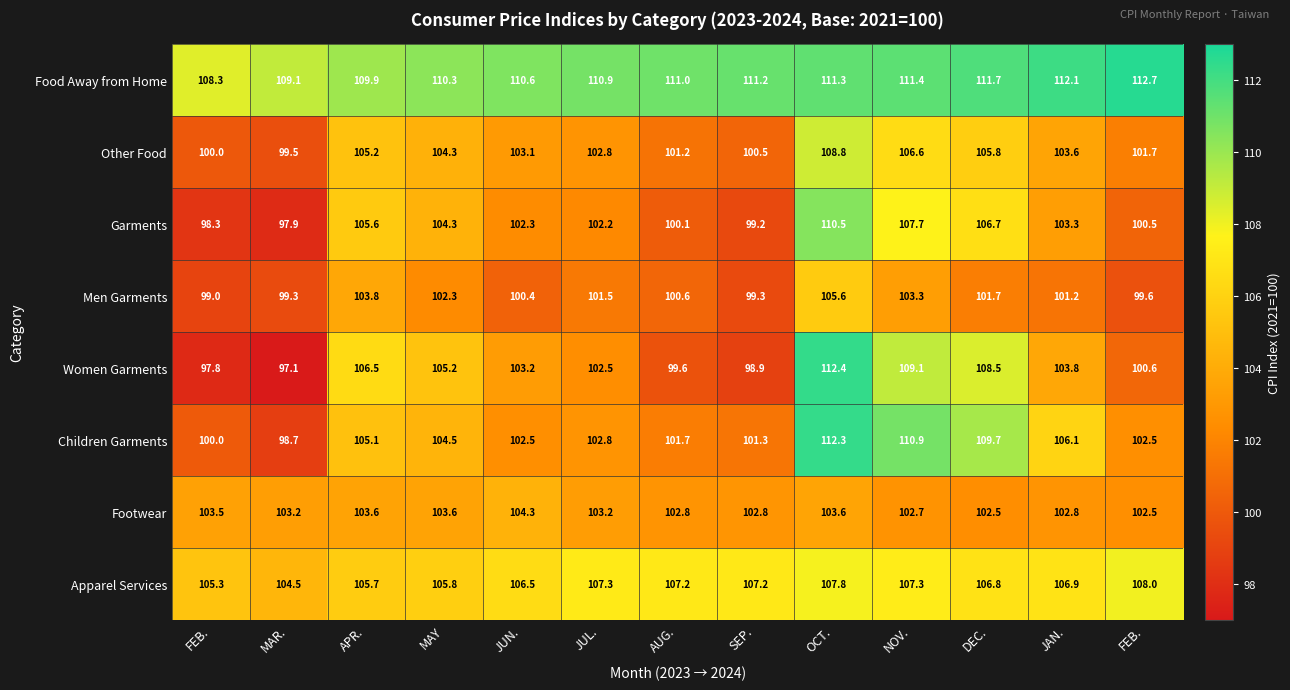

Reading left to right, extract all data points from this chart.

Food Away from Home: FEB.=108.3	MAR.=109.1	APR.=109.9	MAY=110.3	JUN.=110.6	JUL.=110.9	AUG.=111.0	SEP.=111.2	OCT.=111.3	NOV.=111.4	DEC.=111.7	JAN.=112.1	FEB.=112.7
Other Food: FEB.=100.0	MAR.=99.5	APR.=105.2	MAY=104.3	JUN.=103.1	JUL.=102.8	AUG.=101.2	SEP.=100.5	OCT.=108.8	NOV.=106.6	DEC.=105.8	JAN.=103.6	FEB.=101.7
Garments: FEB.=98.3	MAR.=97.9	APR.=105.6	MAY=104.3	JUN.=102.3	JUL.=102.2	AUG.=100.1	SEP.=99.2	OCT.=110.5	NOV.=107.7	DEC.=106.7	JAN.=103.3	FEB.=100.5
Men Garments: FEB.=99.0	MAR.=99.3	APR.=103.8	MAY=102.3	JUN.=100.4	JUL.=101.5	AUG.=100.6	SEP.=99.3	OCT.=105.6	NOV.=103.3	DEC.=101.7	JAN.=101.2	FEB.=99.6
Women Garments: FEB.=97.8	MAR.=97.1	APR.=106.5	MAY=105.2	JUN.=103.2	JUL.=102.5	AUG.=99.6	SEP.=98.9	OCT.=112.4	NOV.=109.1	DEC.=108.5	JAN.=103.8	FEB.=100.6
Children Garments: FEB.=100.0	MAR.=98.7	APR.=105.1	MAY=104.5	JUN.=102.5	JUL.=102.8	AUG.=101.7	SEP.=101.3	OCT.=112.3	NOV.=110.9	DEC.=109.7	JAN.=106.1	FEB.=102.5
Footwear: FEB.=103.5	MAR.=103.2	APR.=103.6	MAY=103.6	JUN.=104.3	JUL.=103.2	AUG.=102.8	SEP.=102.8	OCT.=103.6	NOV.=102.7	DEC.=102.5	JAN.=102.8	FEB.=102.5
Apparel Services: FEB.=105.3	MAR.=104.5	APR.=105.7	MAY=105.8	JUN.=106.5	JUL.=107.3	AUG.=107.2	SEP.=107.2	OCT.=107.8	NOV.=107.3	DEC.=106.8	JAN.=106.9	FEB.=108.0